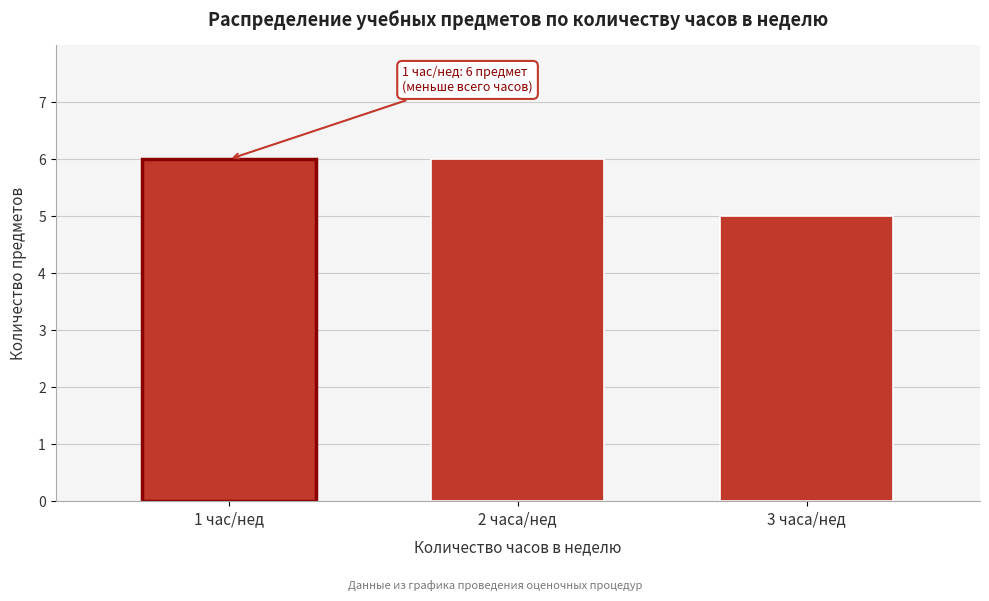

Reading left to right, what are all the values shown in this chart?

1 час/нед=6	2 часа/нед=6	3 часа/нед=5